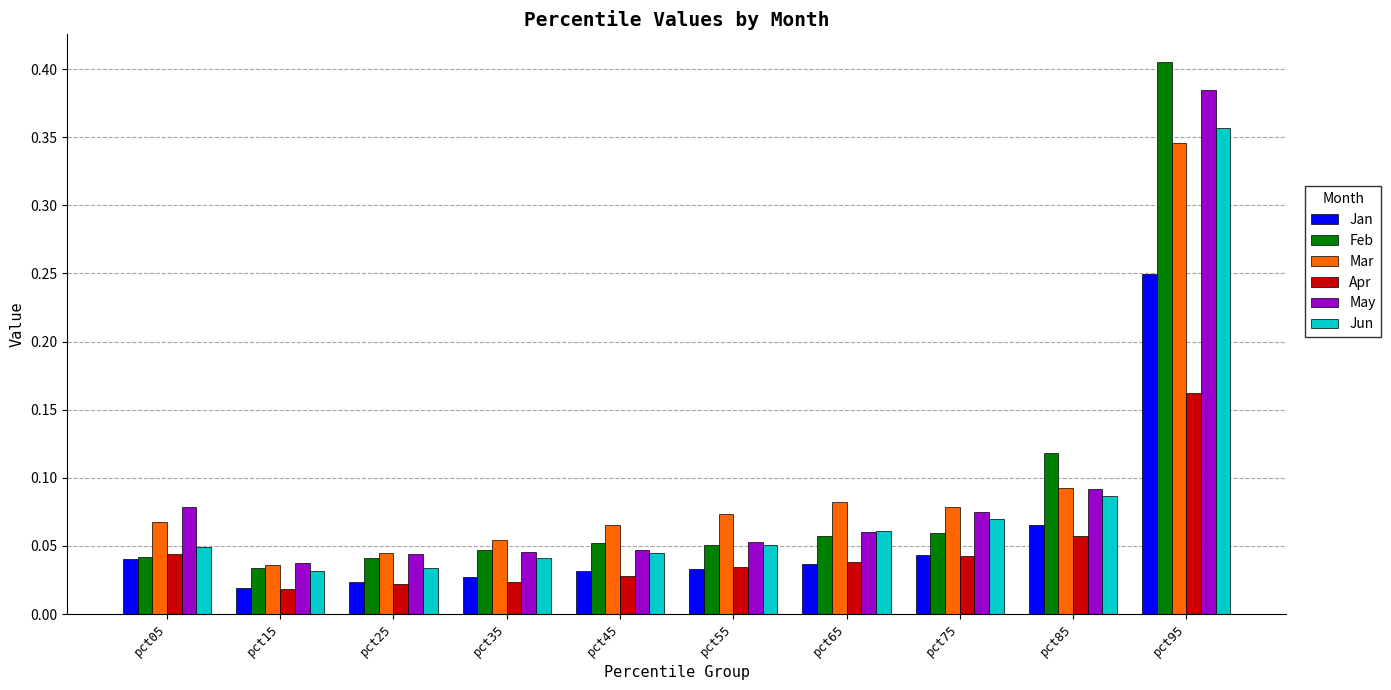

Where is Jan nearest to the value 0?

pct15